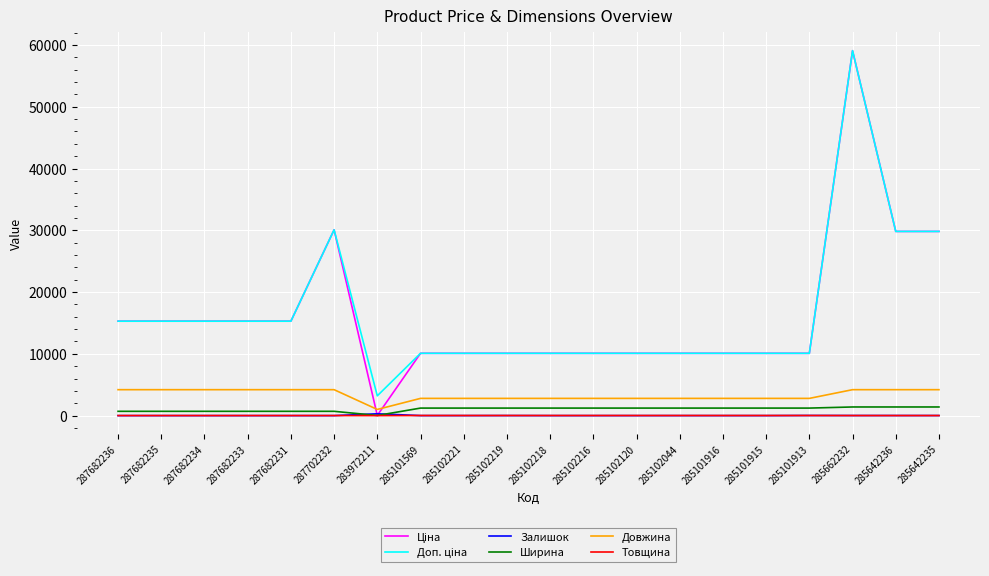

Which label corresponds to the largest value in the chart?

285662232